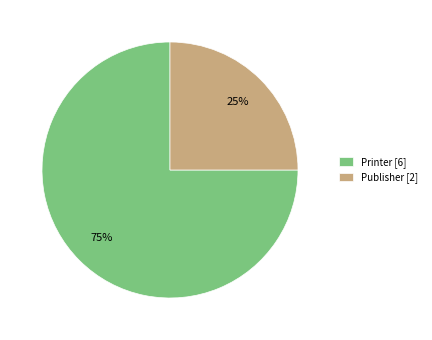

To the nearest percent, what percentage of the pie is Printer?

75%